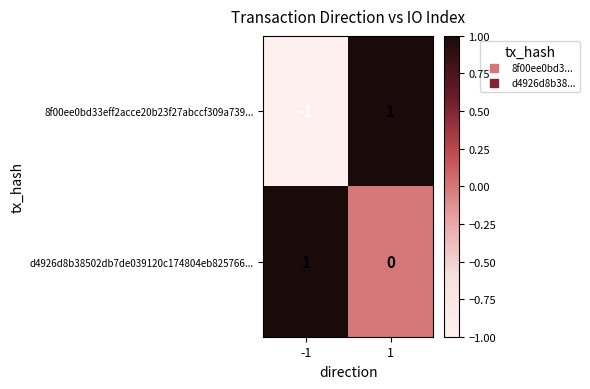

At 1, list the series in order from largest to smallest.

8f00ee0bd33eff2acce20b23f27abccf309a739..., d4926d8b38502db7de039120c174804eb825766...